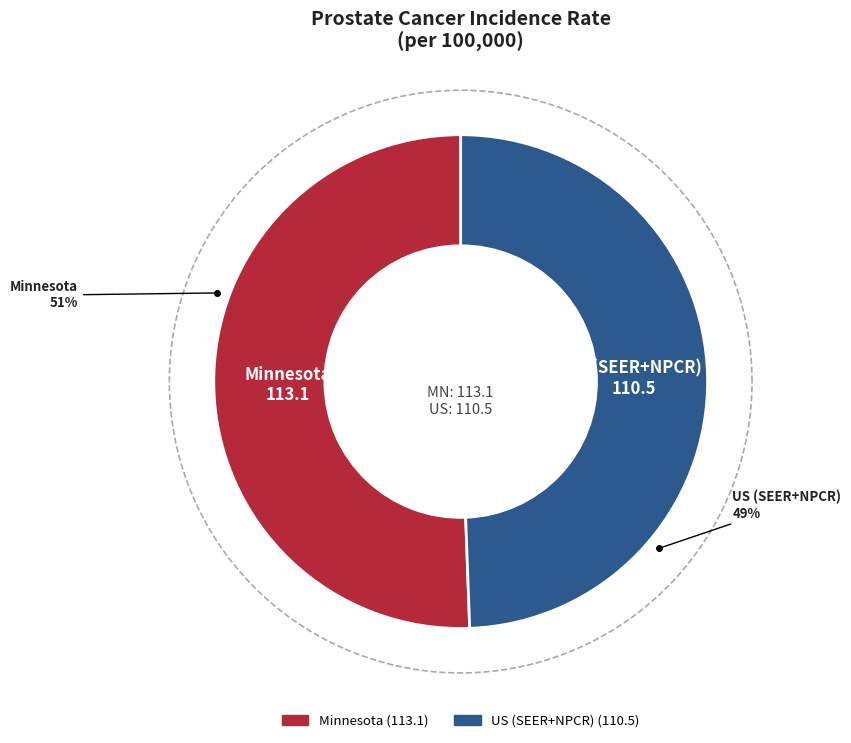

Is it true that US (SEER+NPCR) is 42% of the pie?

False